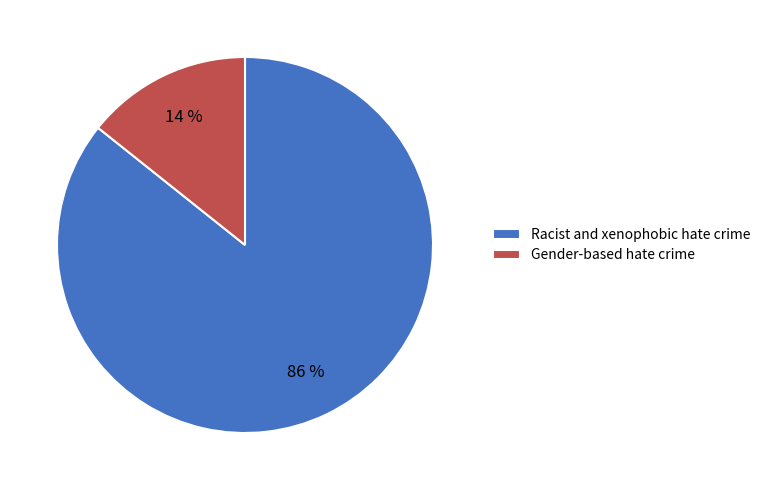

Combined, do Racist and xenophobic hate crime and Gender-based hate crime account for over 50%?

Yes